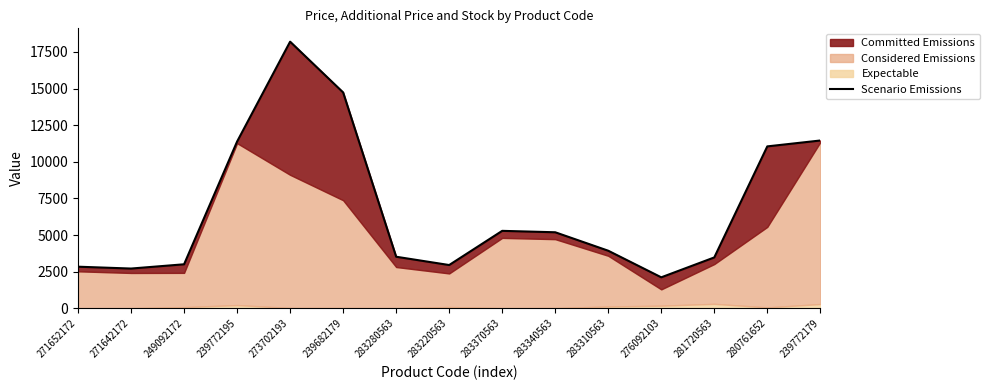

Does the chart have visible grid lines?

No